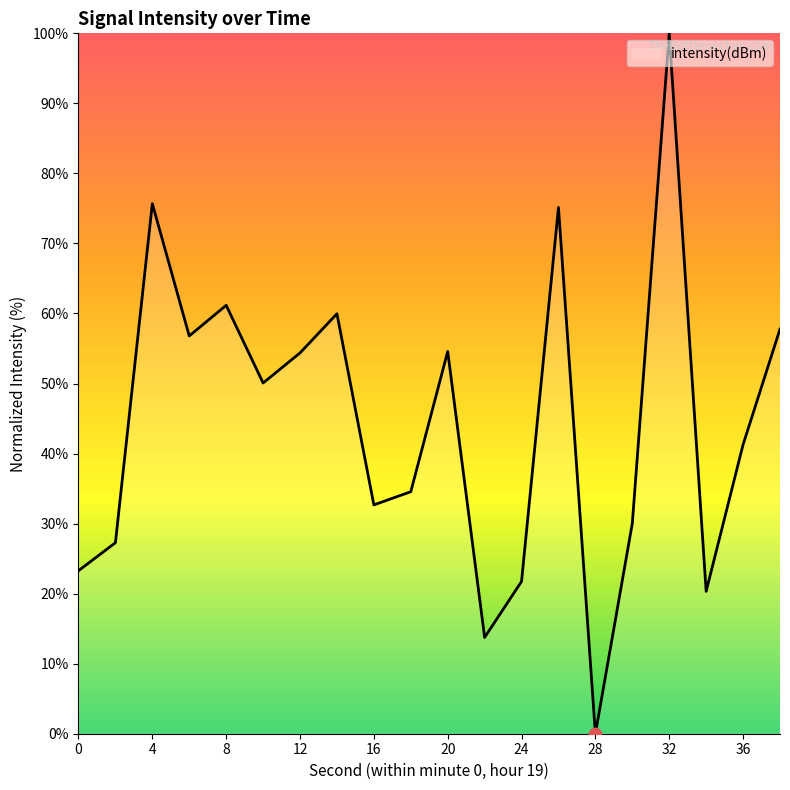

What is the greatest value displayed?

100.0